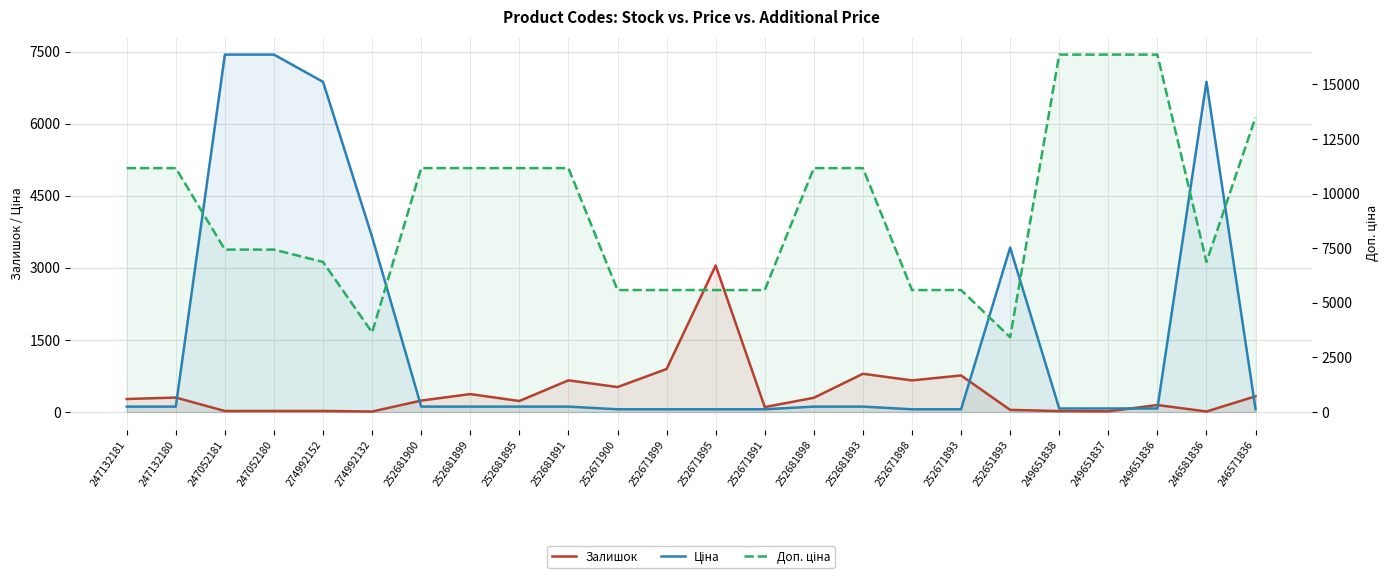

What is the sum of the Ціна values at 247052181 and 252671899?

7492.0